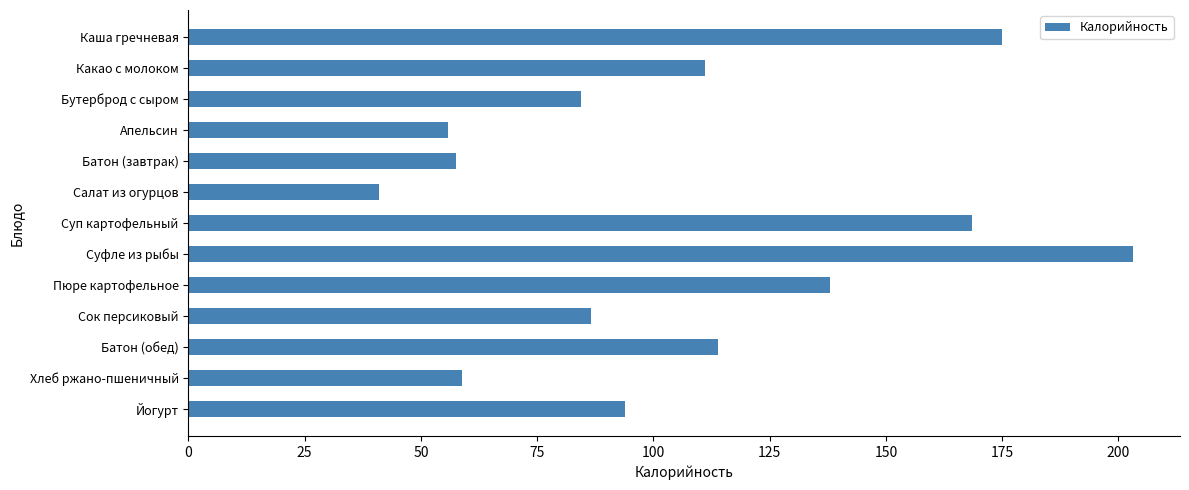

What is the difference between the maximum and minimum values?

162.1